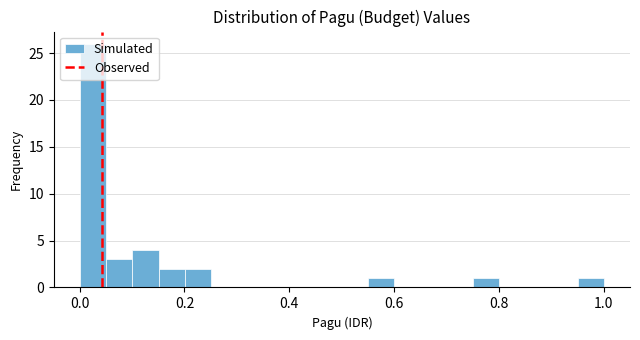

Around what value on the x-axis is the tallest bar? Give the approximate position of its centre, as read against the axis.

0.02